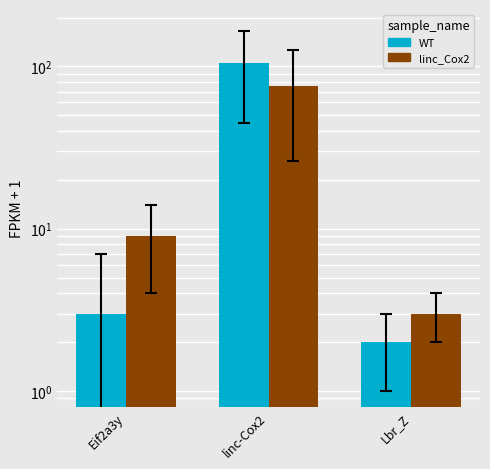

Reading right to left, list all the values displayed in this chart.

WT: 2	105	3
linc_Cox2: 3	76	9